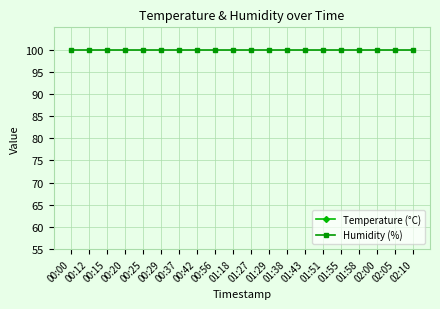

True or false: Humidity (%) and Temperature (°C) cross at least once.

False